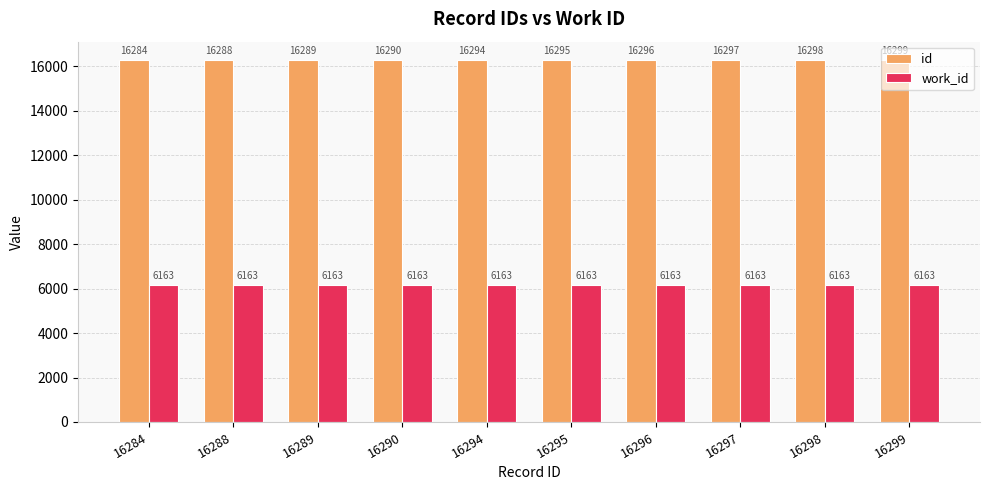

Reading right to left, list all the values displayed in this chart.

id: 16299=16299	16298=16298	16297=16297	16296=16296	16295=16295	16294=16294	16290=16290	16289=16289	16288=16288	16284=16284
work_id: 16299=6163	16298=6163	16297=6163	16296=6163	16295=6163	16294=6163	16290=6163	16289=6163	16288=6163	16284=6163